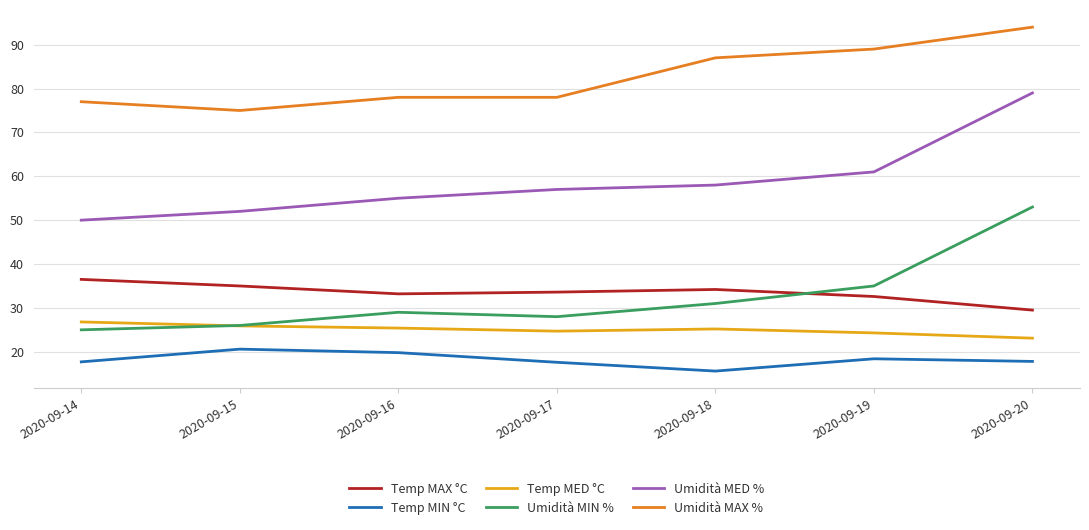

What are all the series names shown in the legend?

Temp MAX °C, Temp MIN °C, Temp MED °C, Umidità MIN %, Umidità MED %, Umidità MAX %